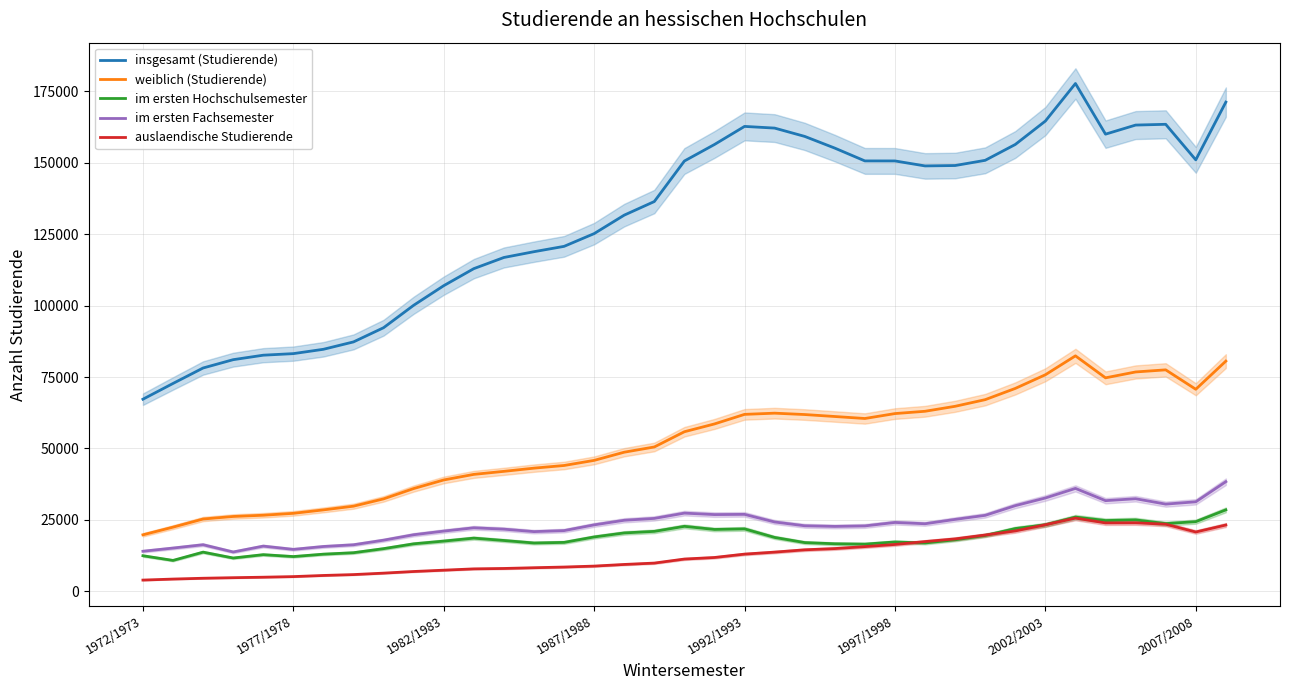

Is the value of weiblich (Studierende) at 34 greater than the value of auslaendische Studierende at 21?

Yes